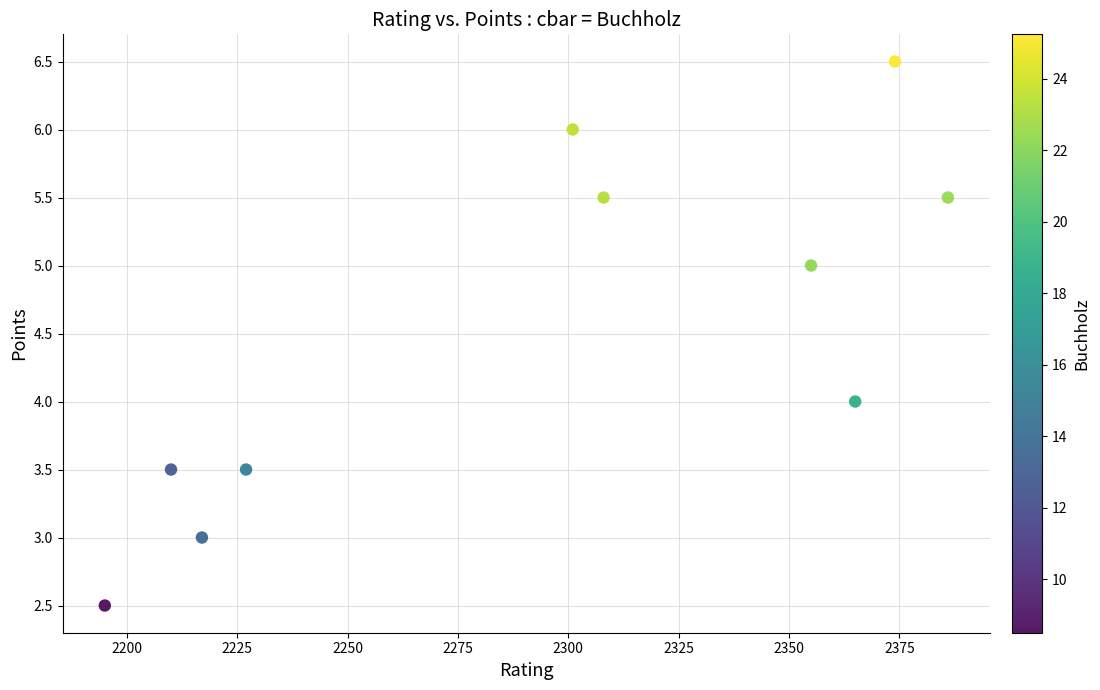

What is the average Y value?

4.5